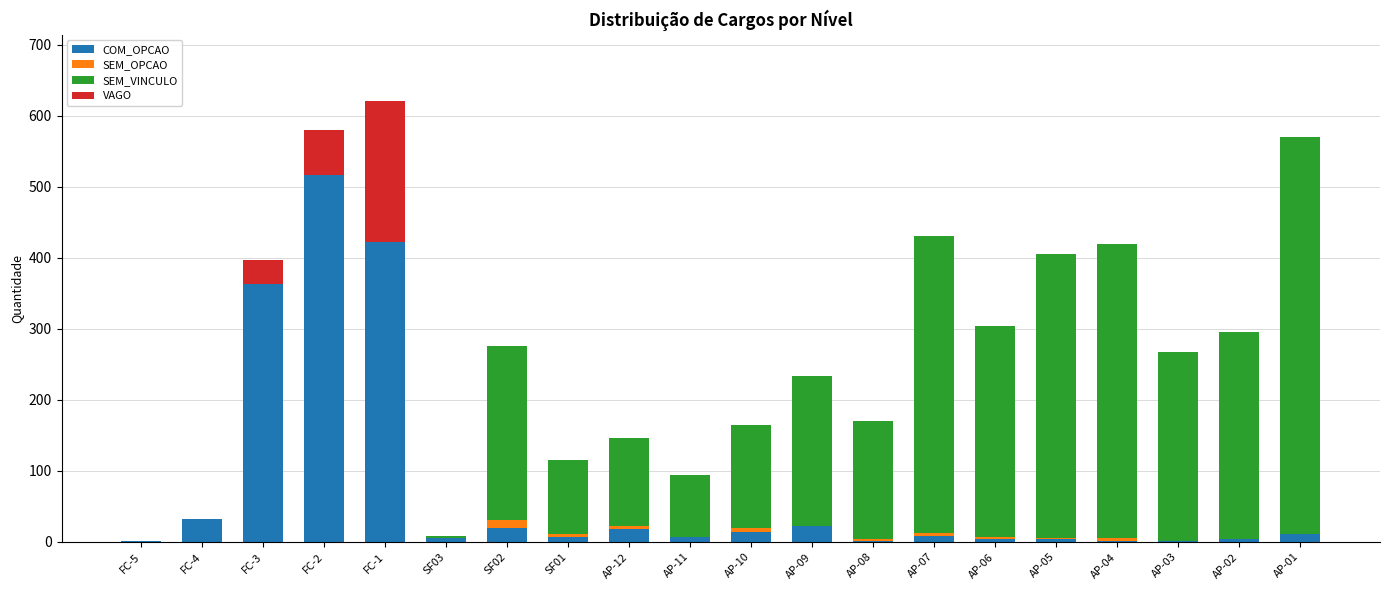

What are all the series names shown in the legend?

COM_OPCAO, SEM_OPCAO, SEM_VINCULO, VAGO